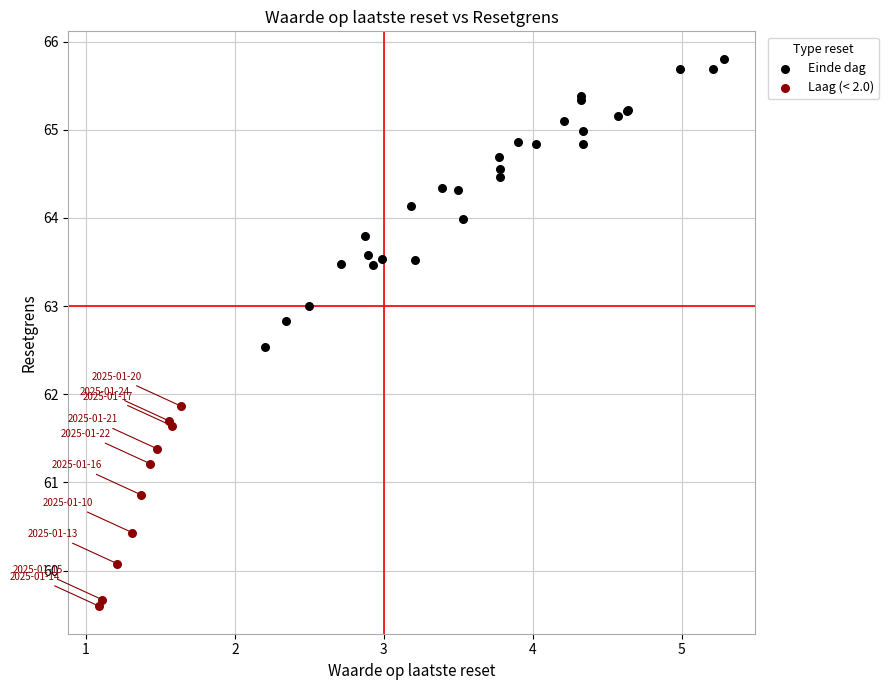

Which series contains the lowest Y value?

Laag (< 2.0)